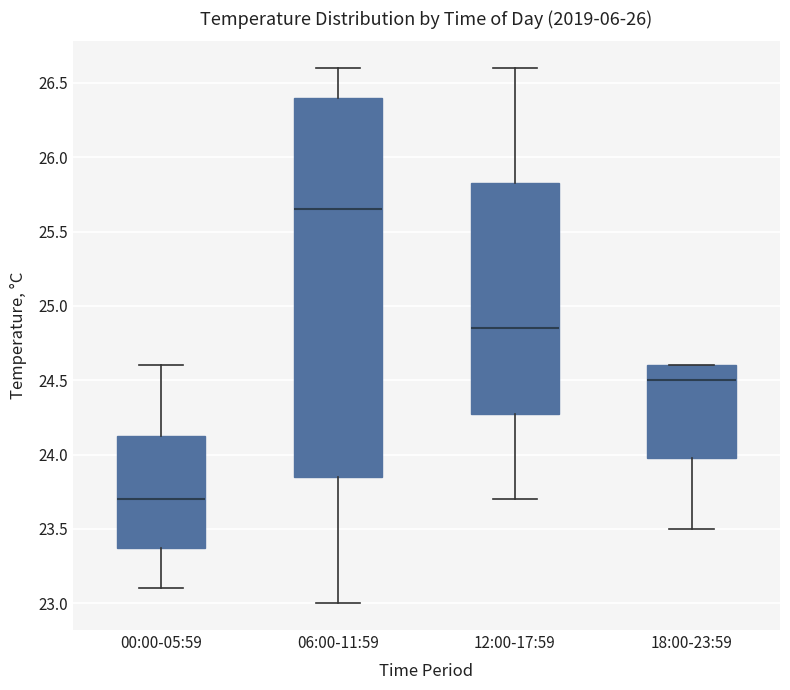

Comparing the boxes themselves (not the whiskers), which one is the tallest?

06:00-11:59